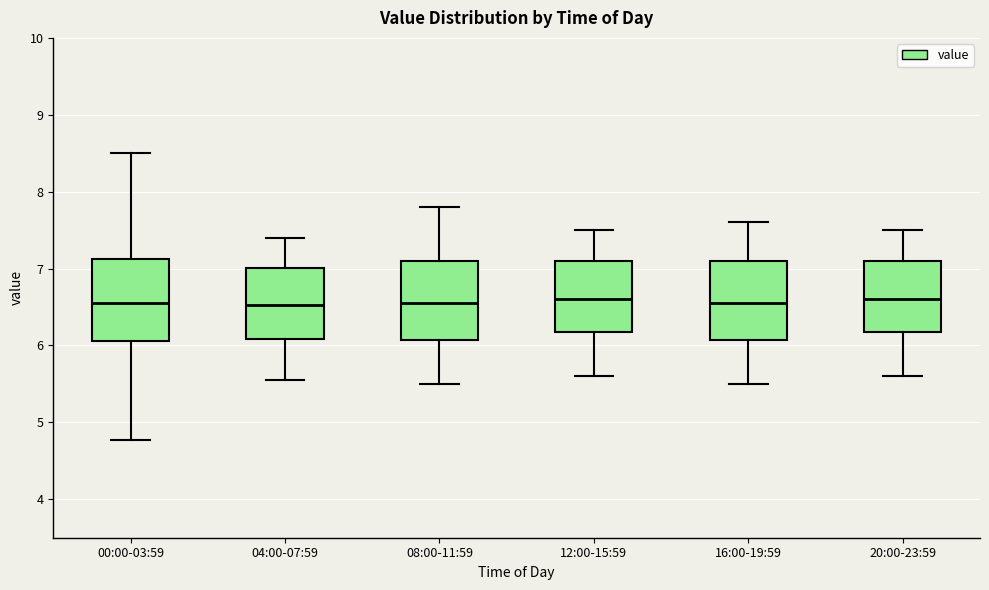

Where does the median line of the box for 16:00-19:59 sit on the y-axis? The values are not printed on the chart, so give them approximately, as read against the axis.

6.6